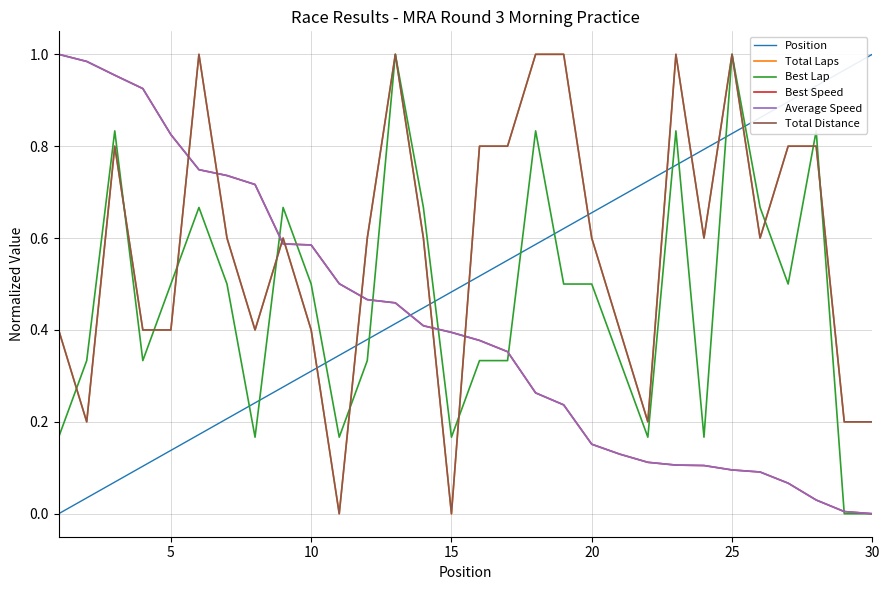

What is the difference between the maximum and second lowest values in the Best Speed series?

1.0